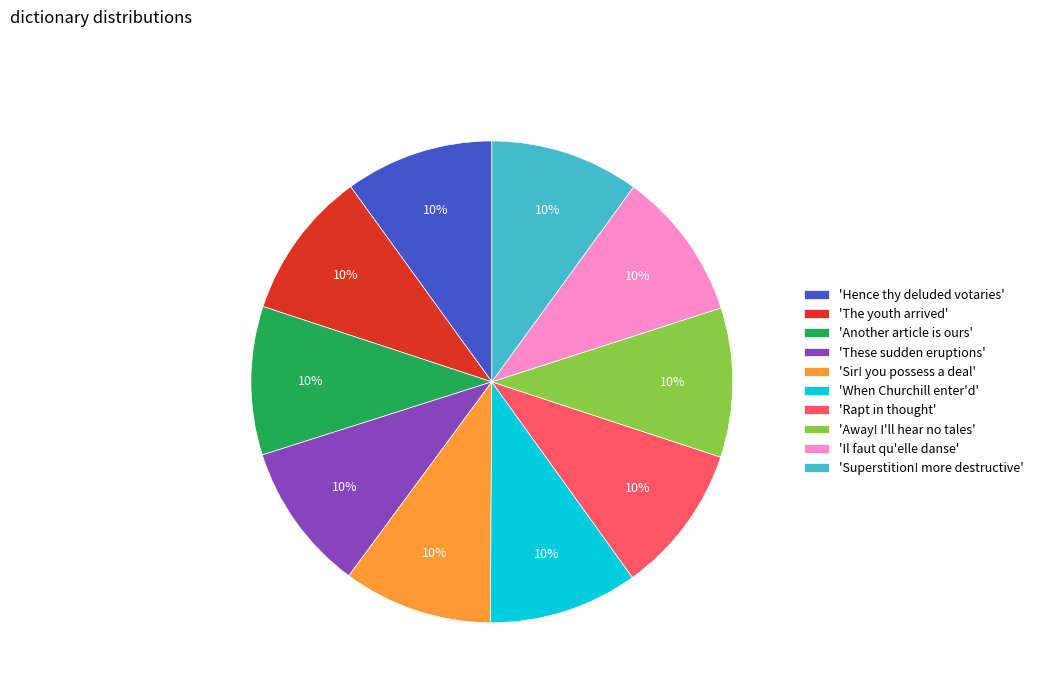

Is the sum of 'These sudden eruptions' and 'Away! I'll hear no tales' greater than half?

No